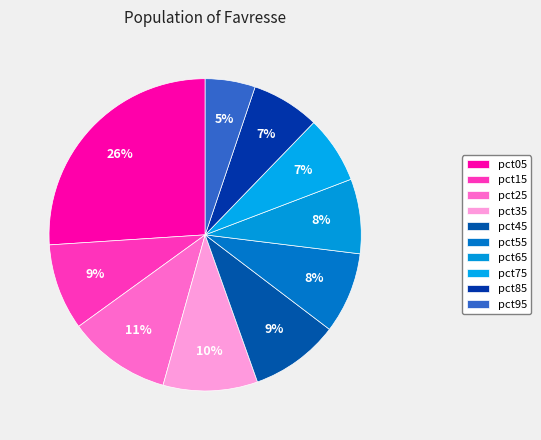

Which slice is the smallest?

pct95